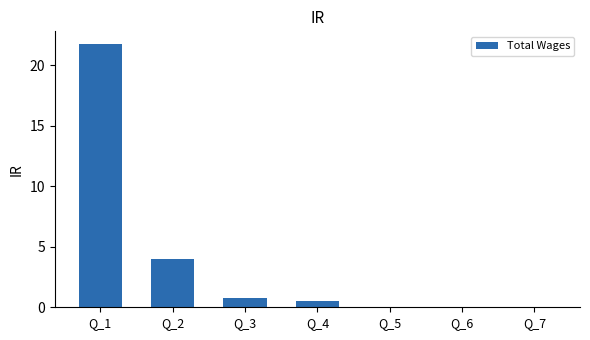

Between Q_5 and Q_1, which is larger?

Q_1